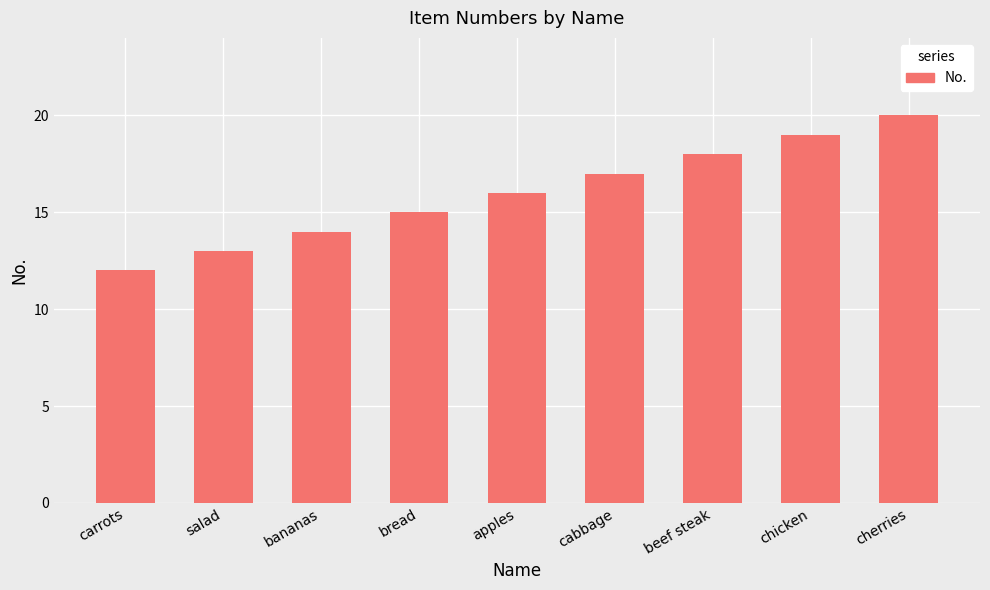

What is the sum of the values at beef steak and cherries?

38